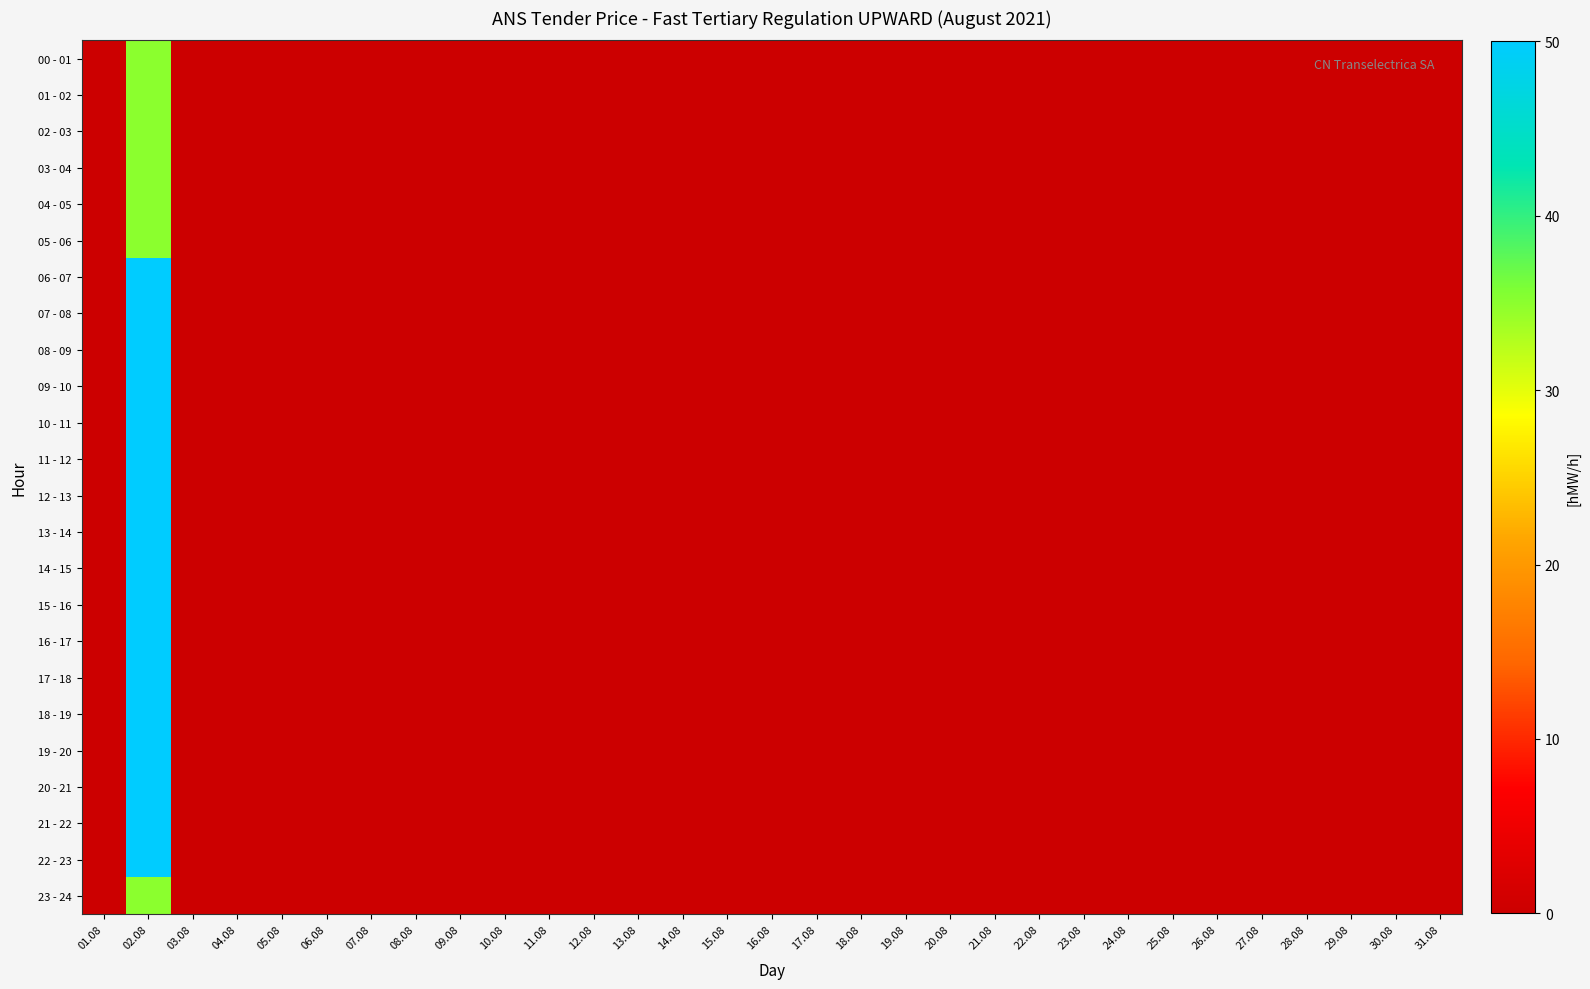

Which label corresponds to the smallest value in the chart?

01.08